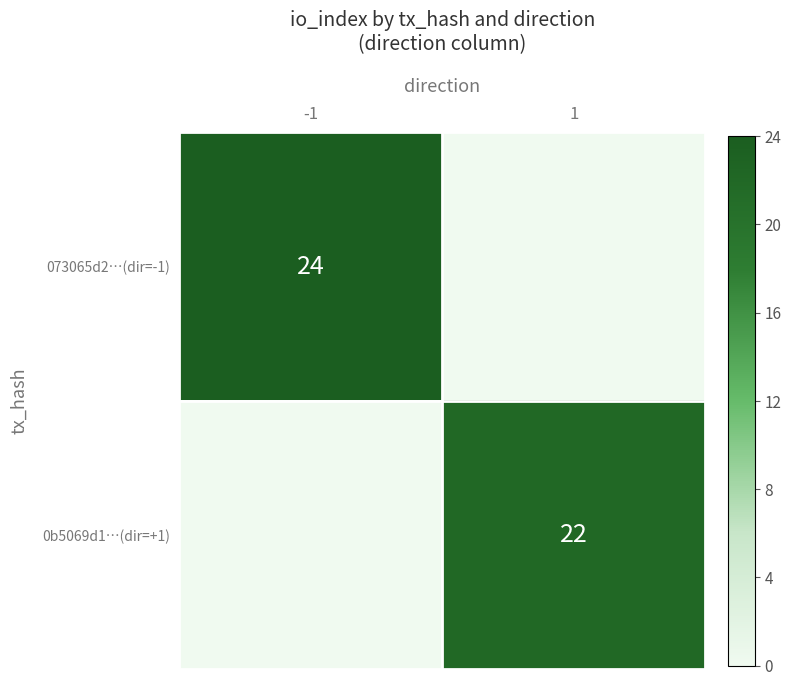

Is it true that 0b5069d1…(dir=+1) equals 29 at 1?

False